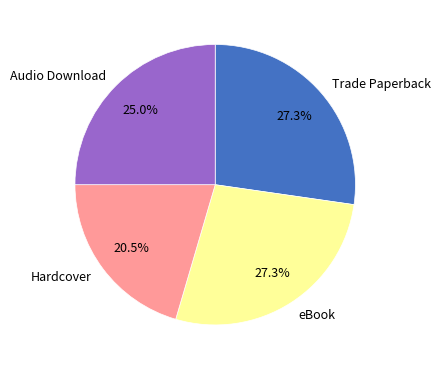

Is Audio Download the majority of the pie?

No